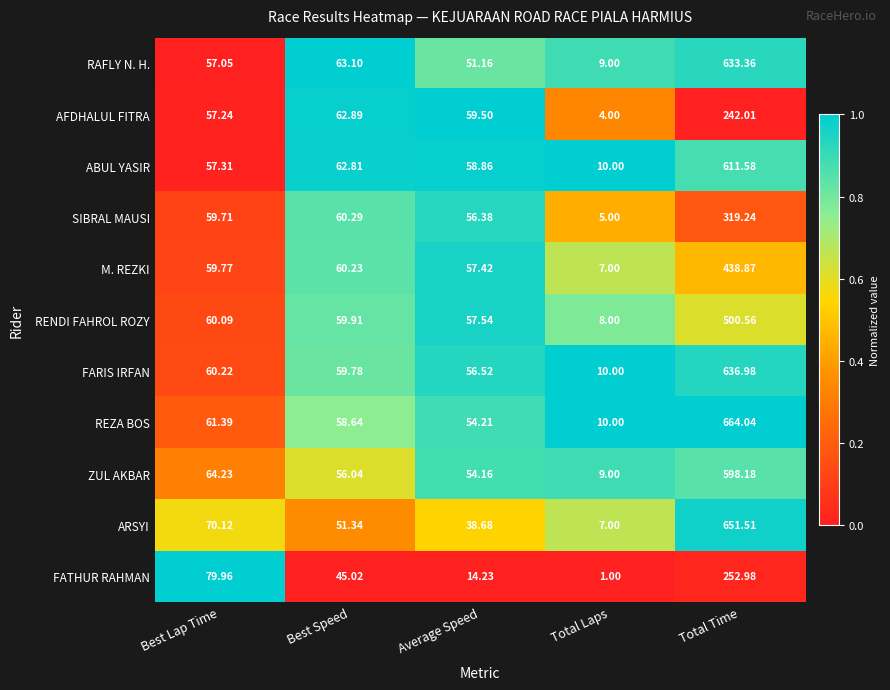

Which series changed the most between Average Speed and Total Laps?

AFDHALUL FITRA